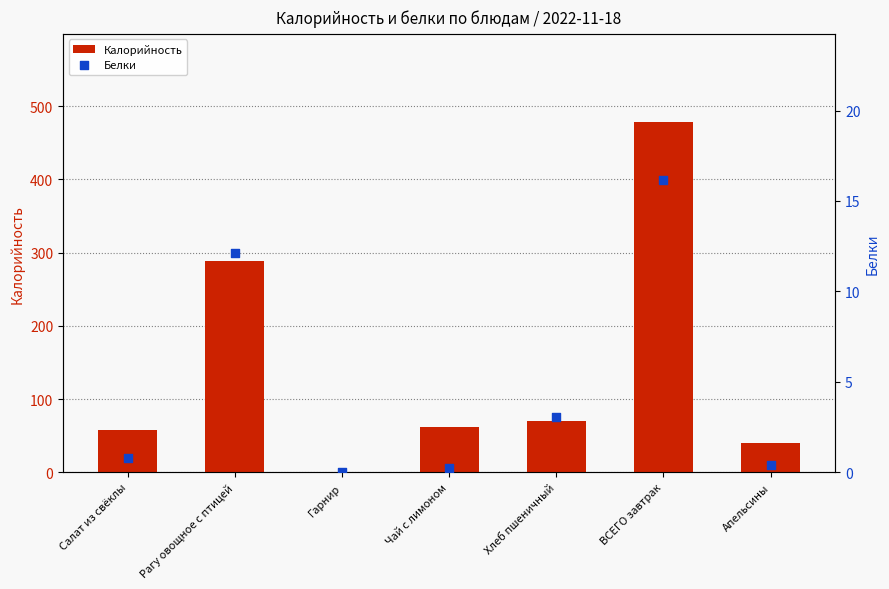

Which series has the largest total across all categories?

Калорийность